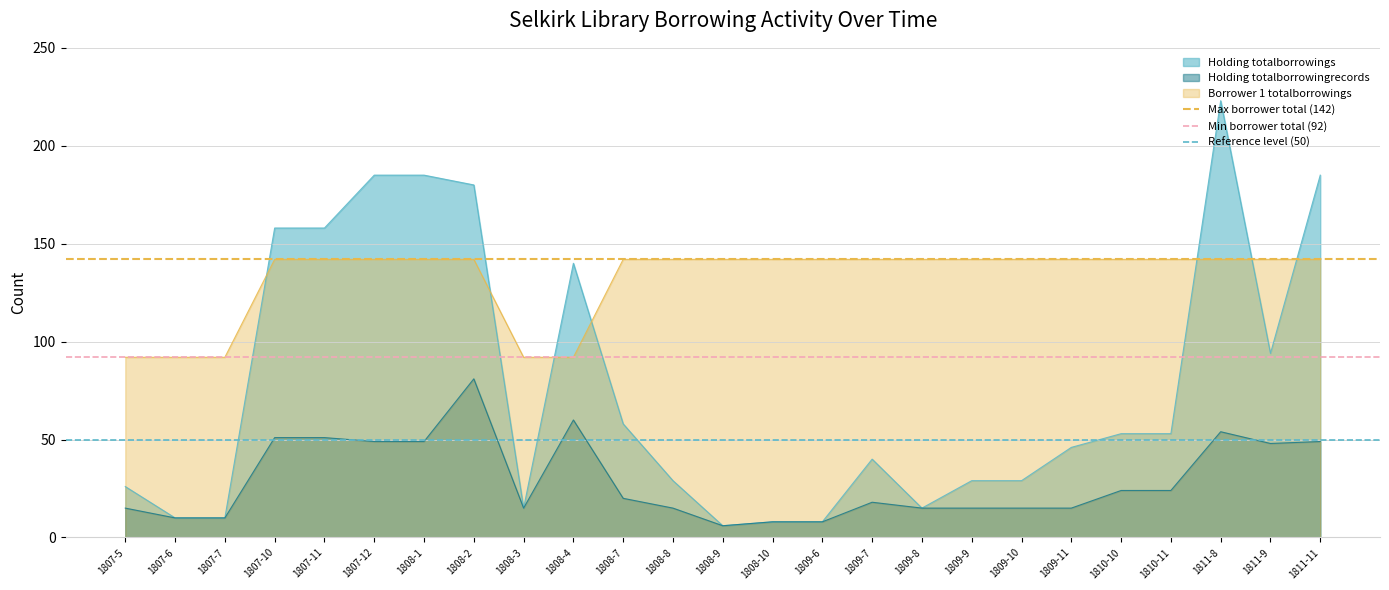

Is it true that Min borrower total (92) equals 39 at 1807-5?

False